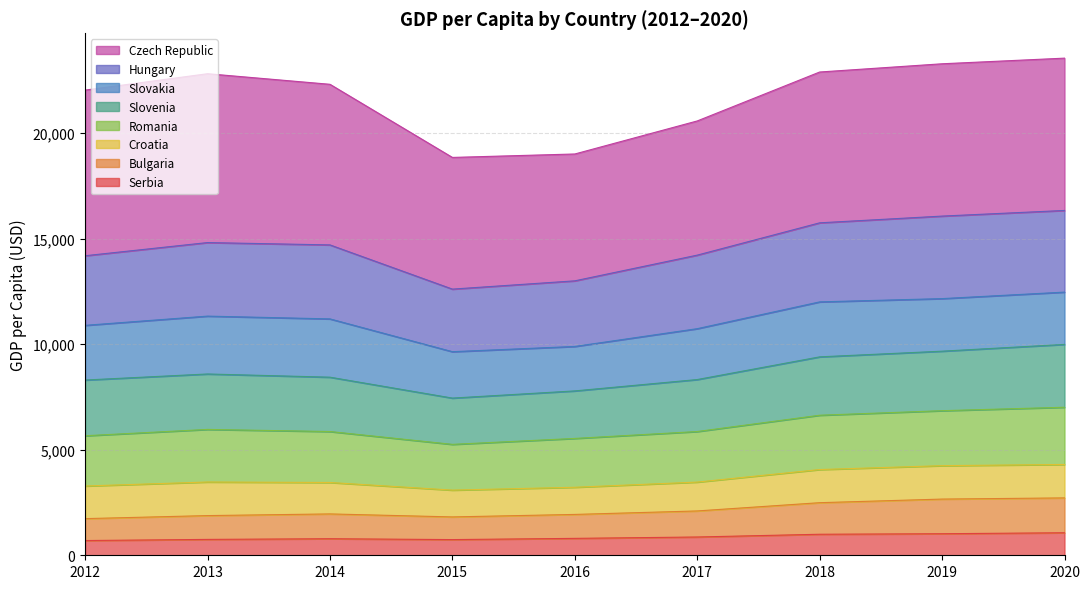

What is the total value across all series at 2017?

20574